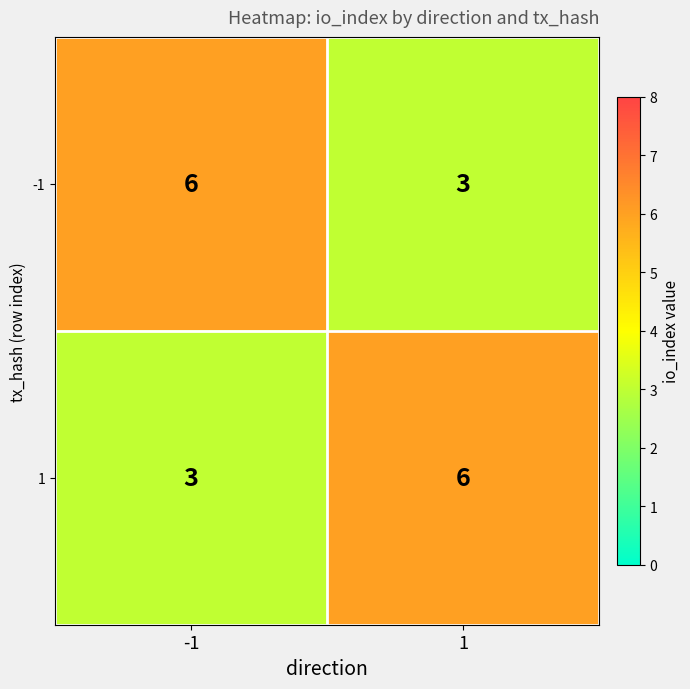

What is the difference between the maximum and minimum values in the -1 series?

3